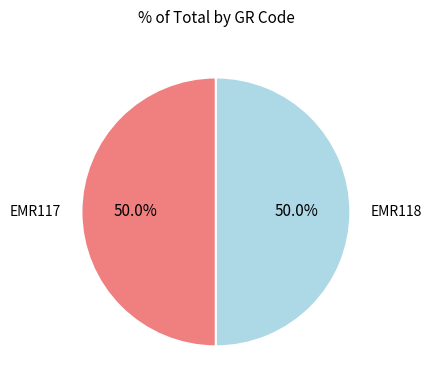

What is the ratio of the value at EMR118 to the value at EMR117?

1.0